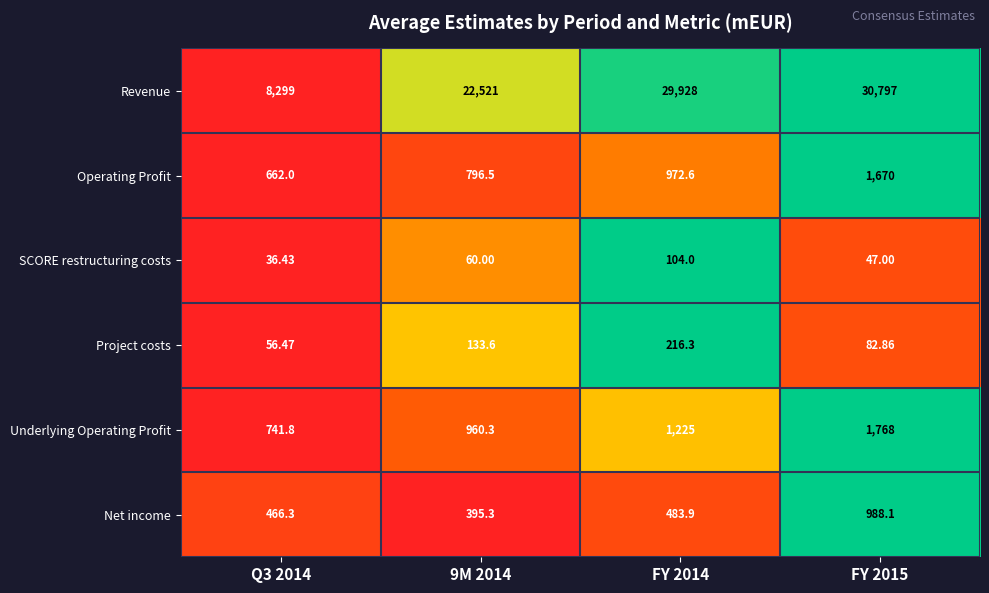

List the series in order of their peak value, lowest first.

SCORE restructuring costs, Project costs, Net income, Operating Profit, Underlying Operating Profit, Revenue